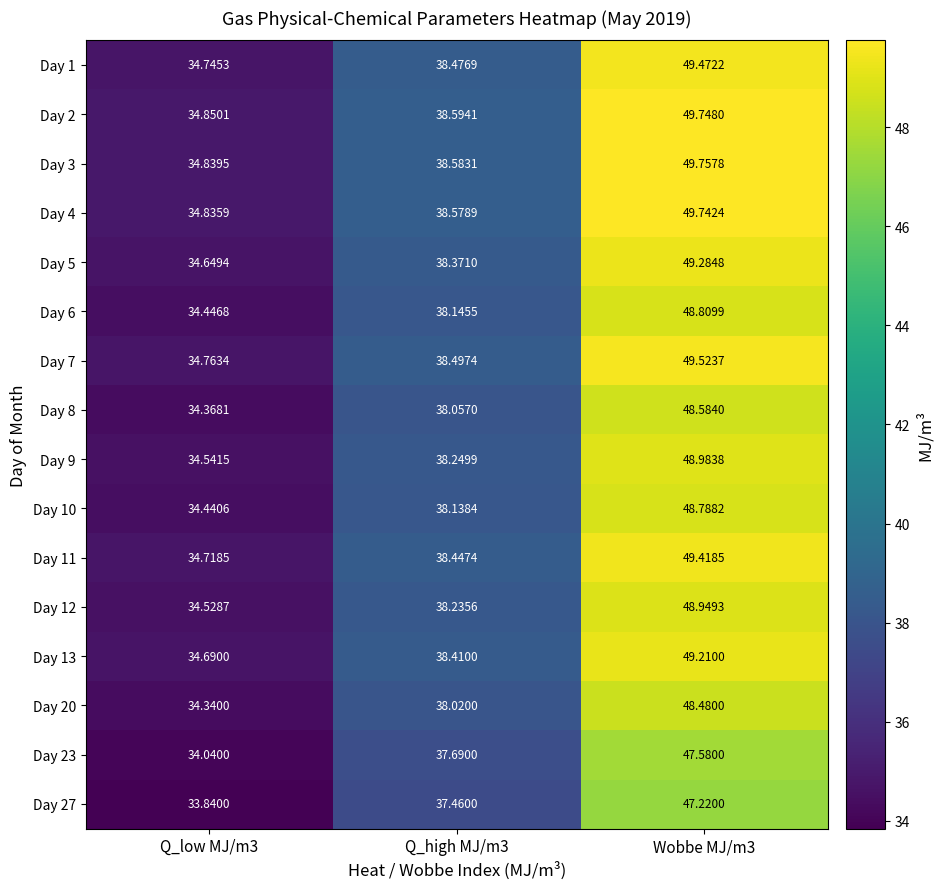

Is the value of Day 27 at Q_low MJ/m3 greater than the value of Day 2 at Q_high MJ/m3?

No